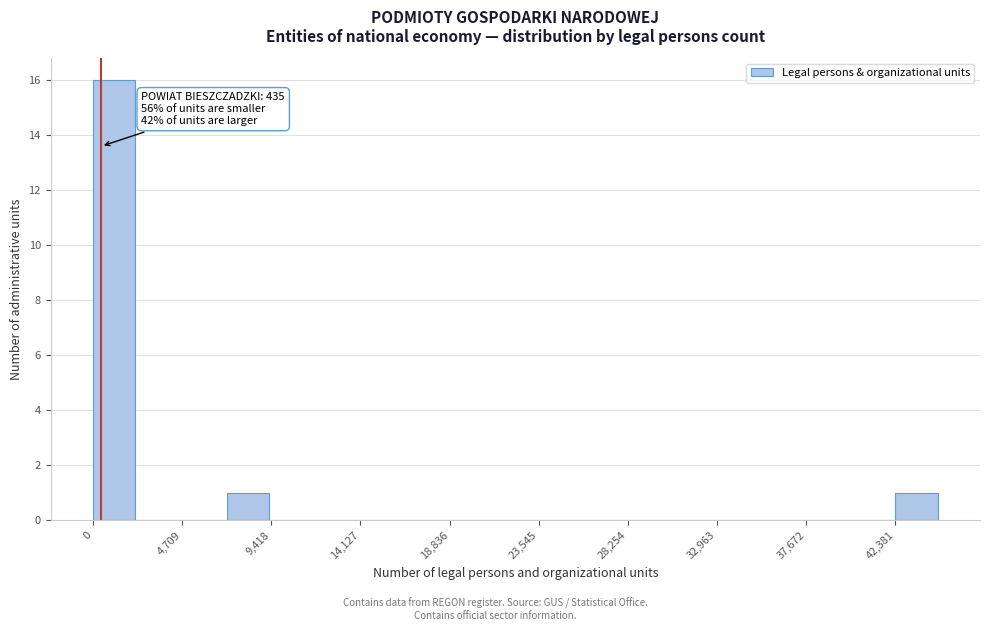

Which range on the x-axis has the tallest bar?

0 to 2500